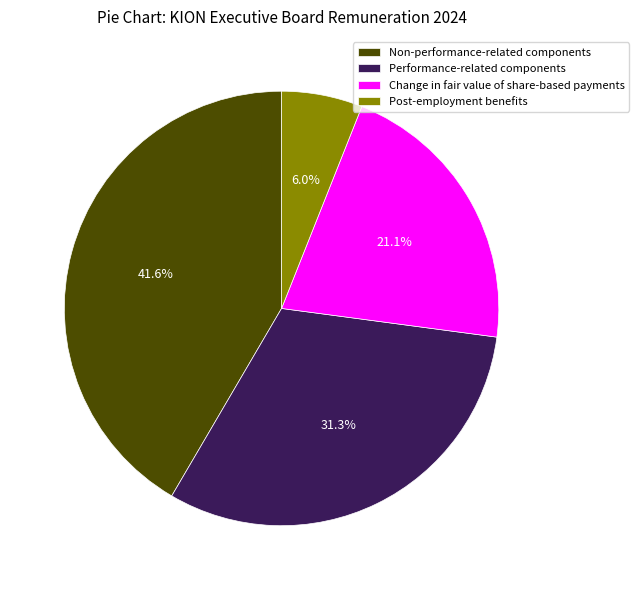

To the nearest percent, what is the average slice percentage?

25%